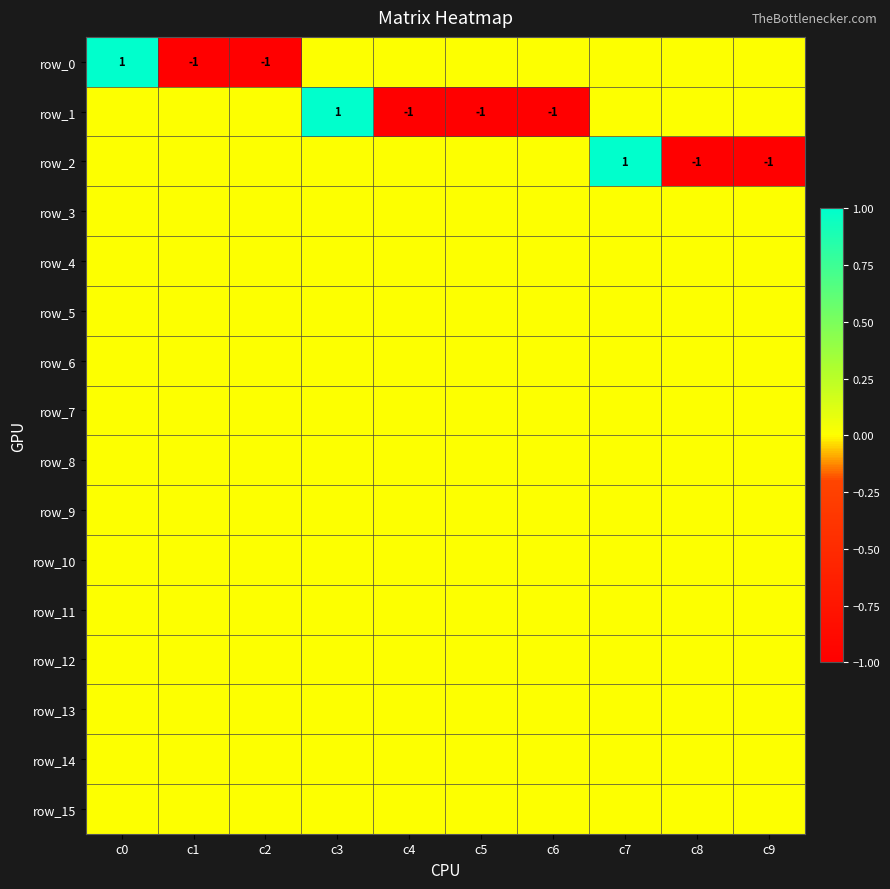

What is the greatest value displayed?

1